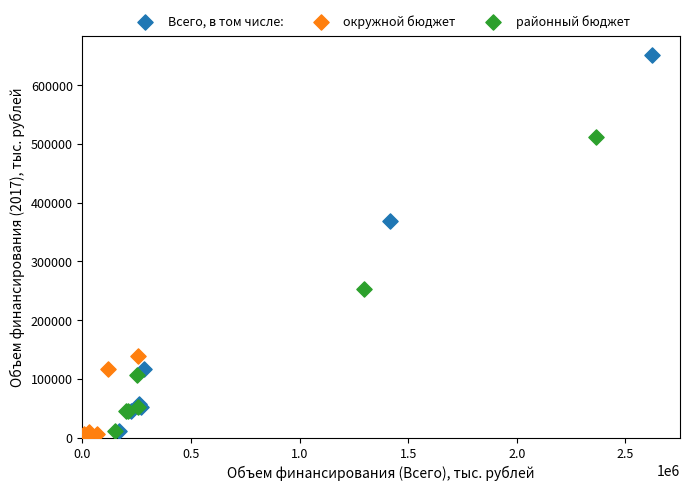

Which series contains the highest Y value?

Всего, в том числе: